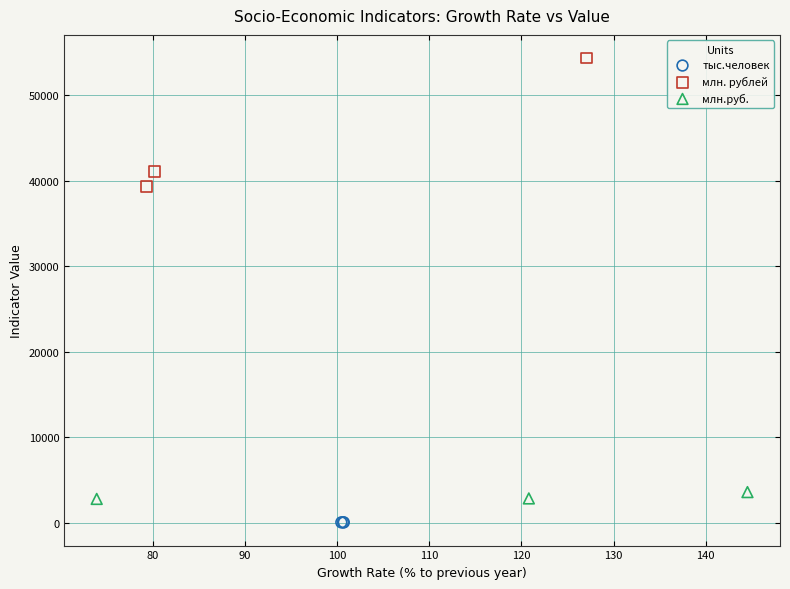

Which series has the largest Y range (max minus min)?

млн. рублей